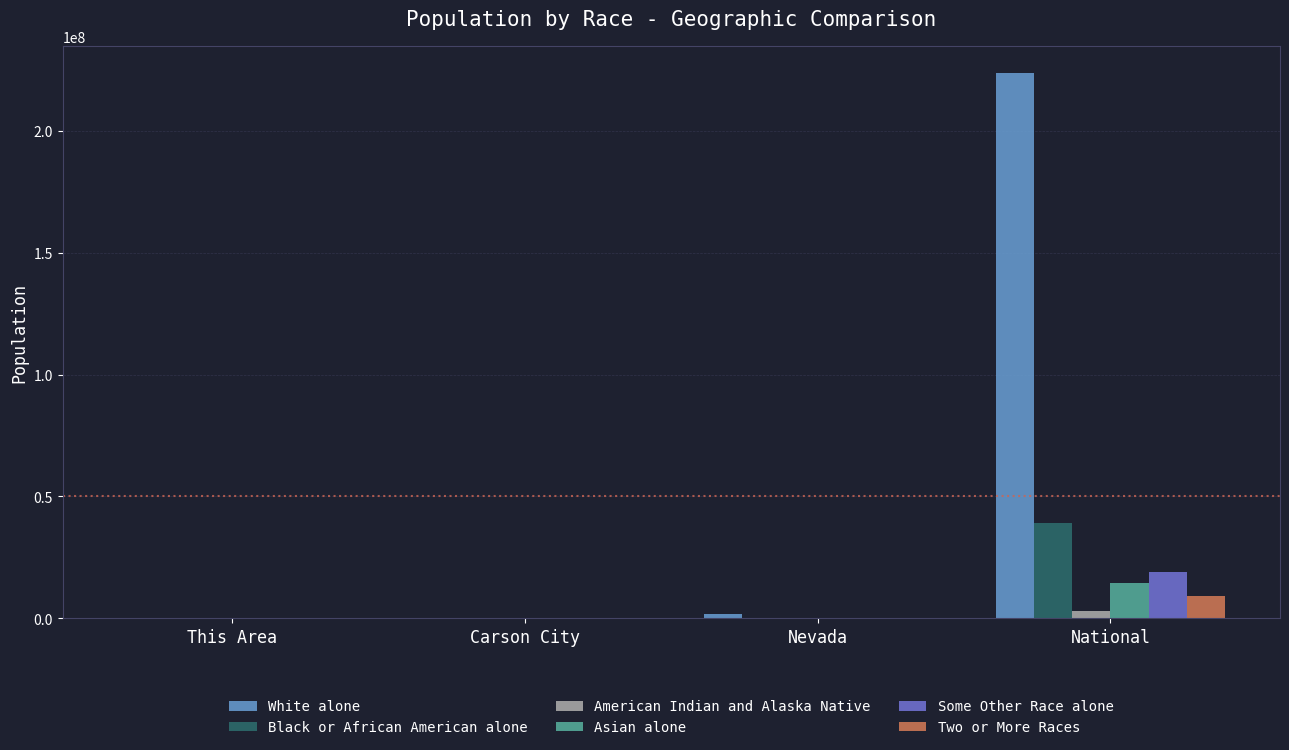

What is the sum of the Asian alone values at Nevada and This Area?

195487